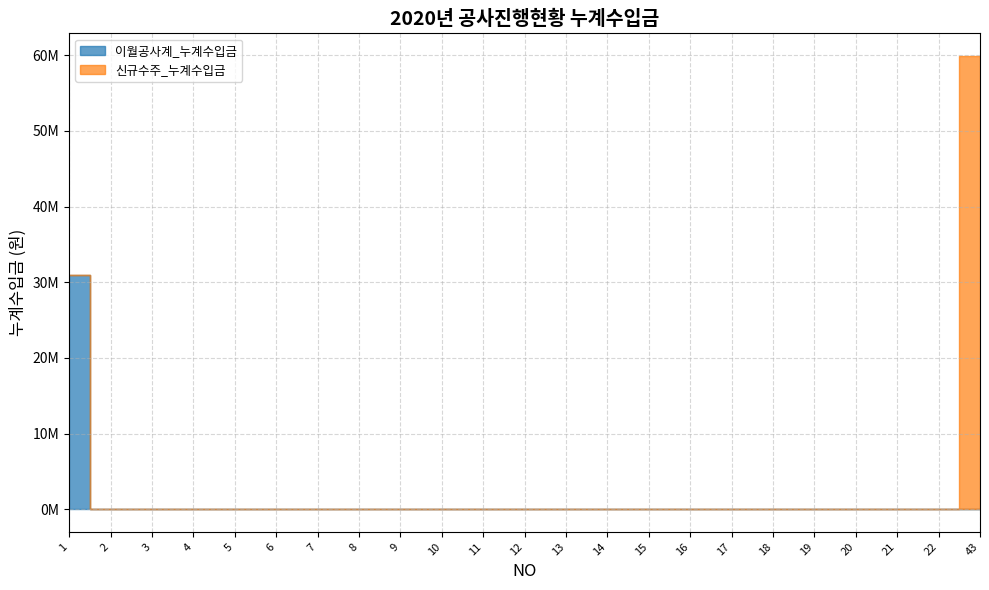

Is the value of 이월공사계_누계수입금 at 22 greater than the value of 신규수주_누계수입금 at 7?

No